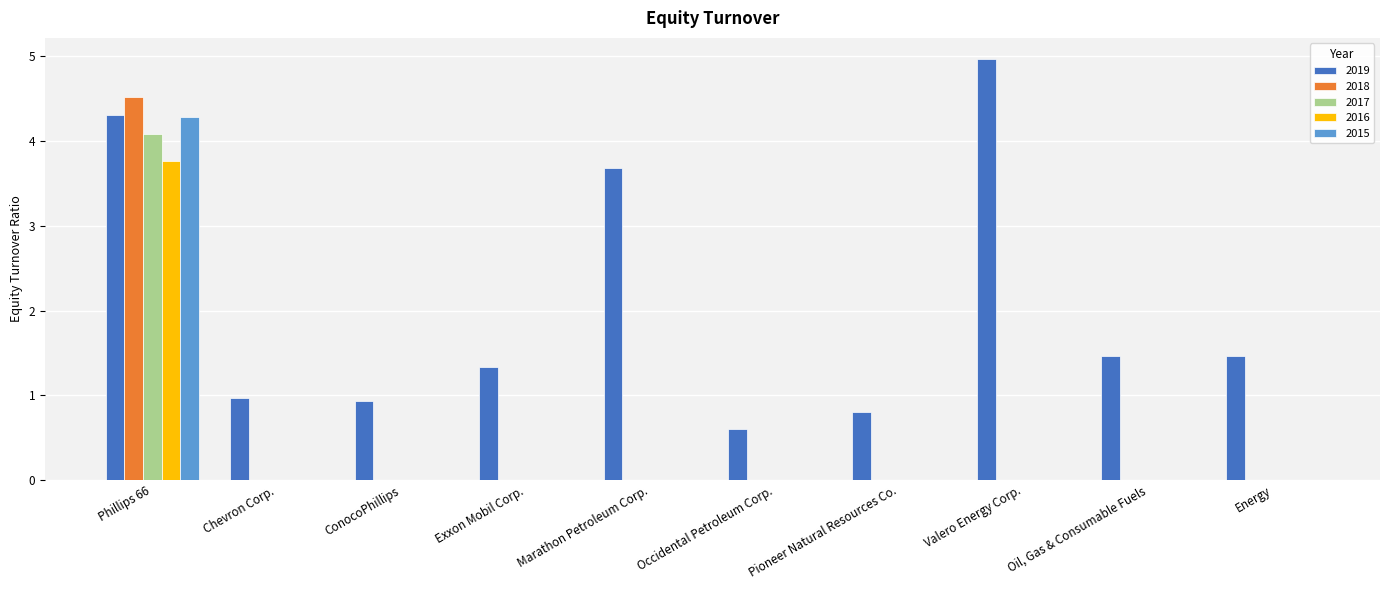

What is the average value of the 2018 series?

0.5